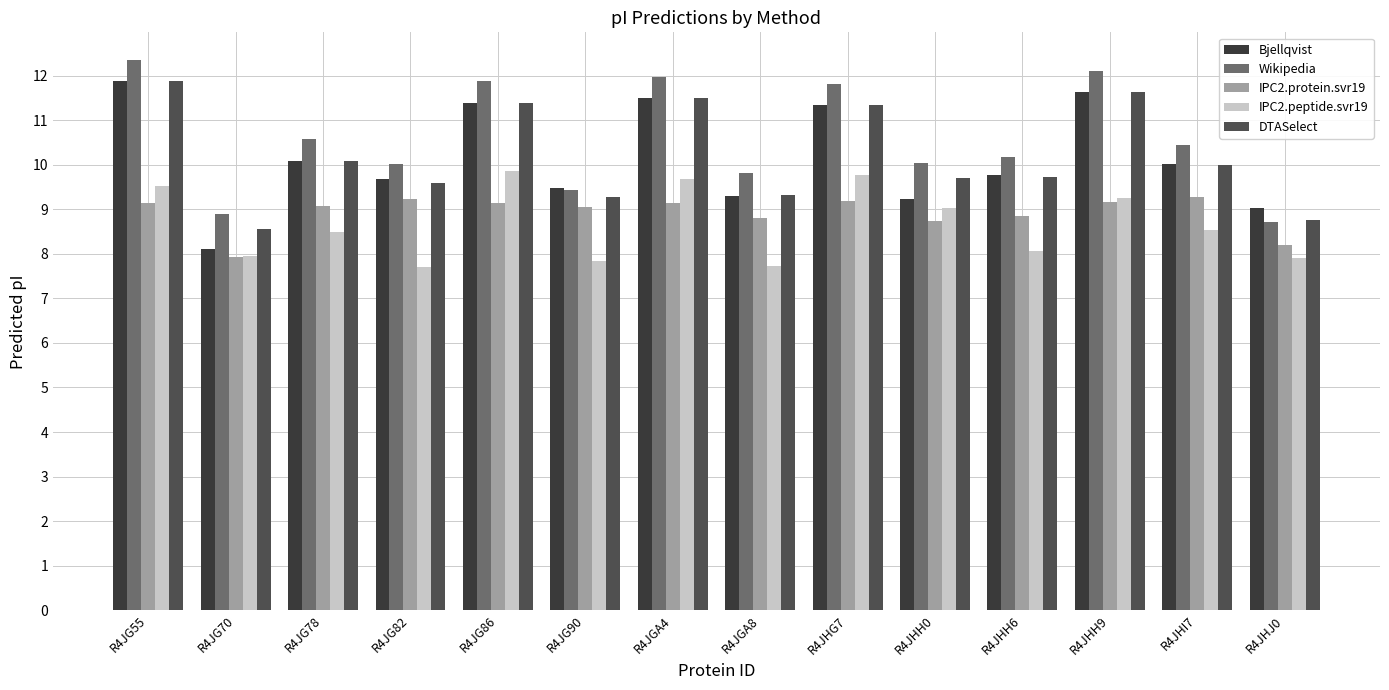

Reading right to left, list all the values displayed in this chart.

Bjellqvist: 9.0	10.0	11.6	9.8	9.2	11.3	9.3	11.5	9.5	11.4	9.7	10.1	8.1	11.9
Wikipedia: 8.7	10.5	12.1	10.2	10.0	11.8	9.8	12.0	9.4	11.9	10.0	10.6	8.9	12.4
IPC2.protein.svr19: 8.2	9.3	9.2	8.8	8.7	9.2	8.8	9.1	9.0	9.1	9.2	9.1	7.9	9.1
IPC2.peptide.svr19: 7.9	8.5	9.3	8.1	9.0	9.8	7.7	9.7	7.8	9.9	7.7	8.5	8.0	9.5
DTASelect: 8.8	10.0	11.6	9.7	9.7	11.3	9.3	11.5	9.3	11.4	9.6	10.1	8.6	11.9